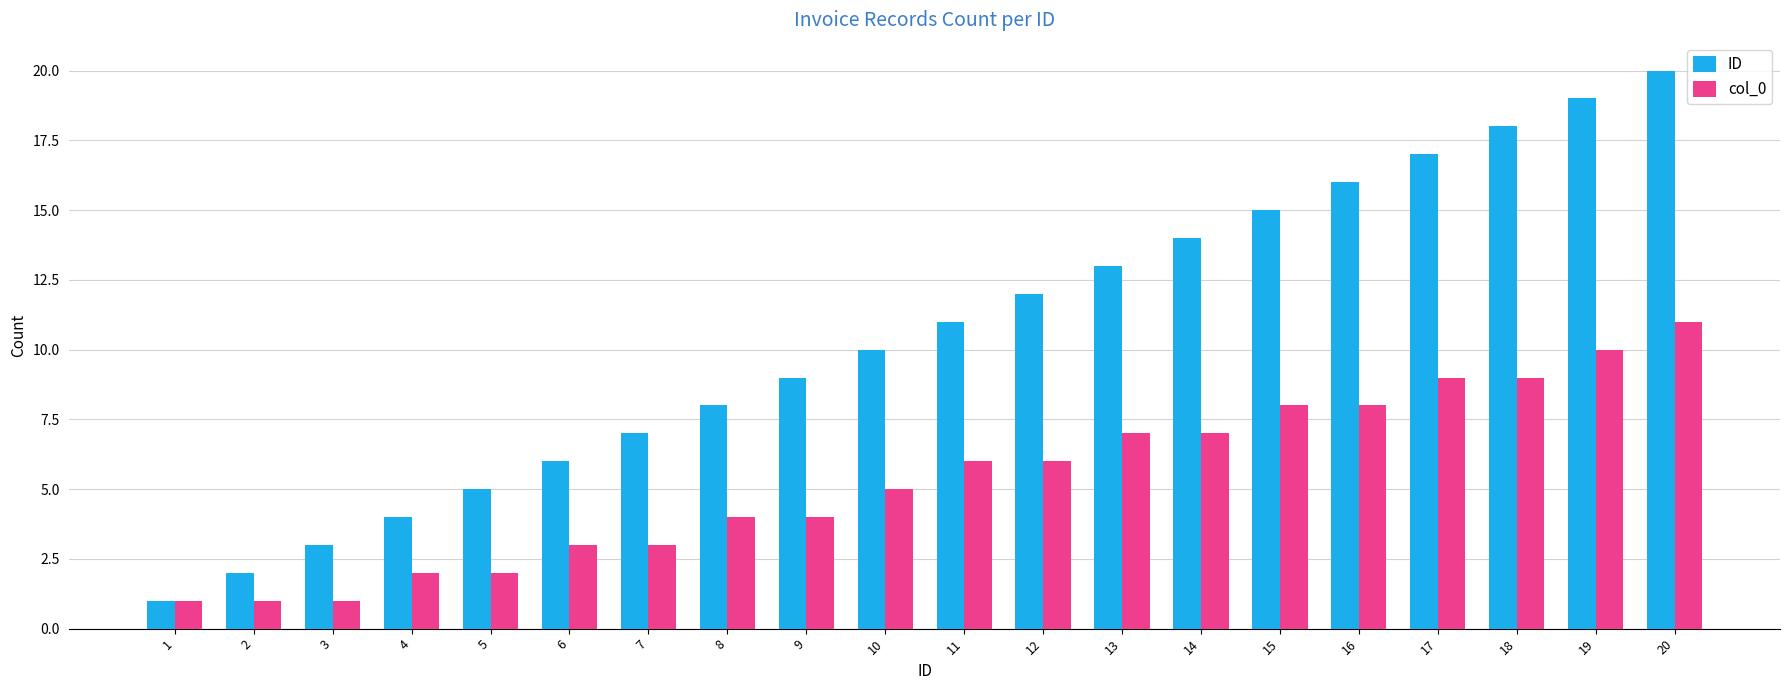

Between 5 and 8, which series saw the biggest shift?

ID